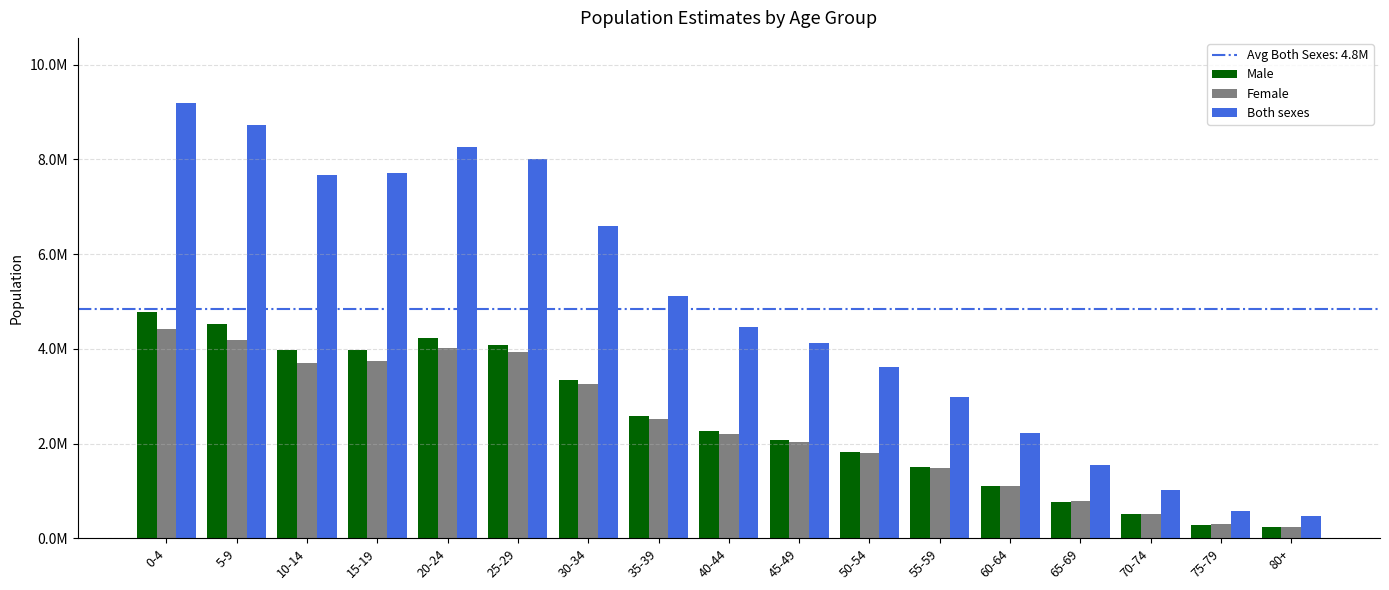

Which series has the widest spread of values?

Both sexes